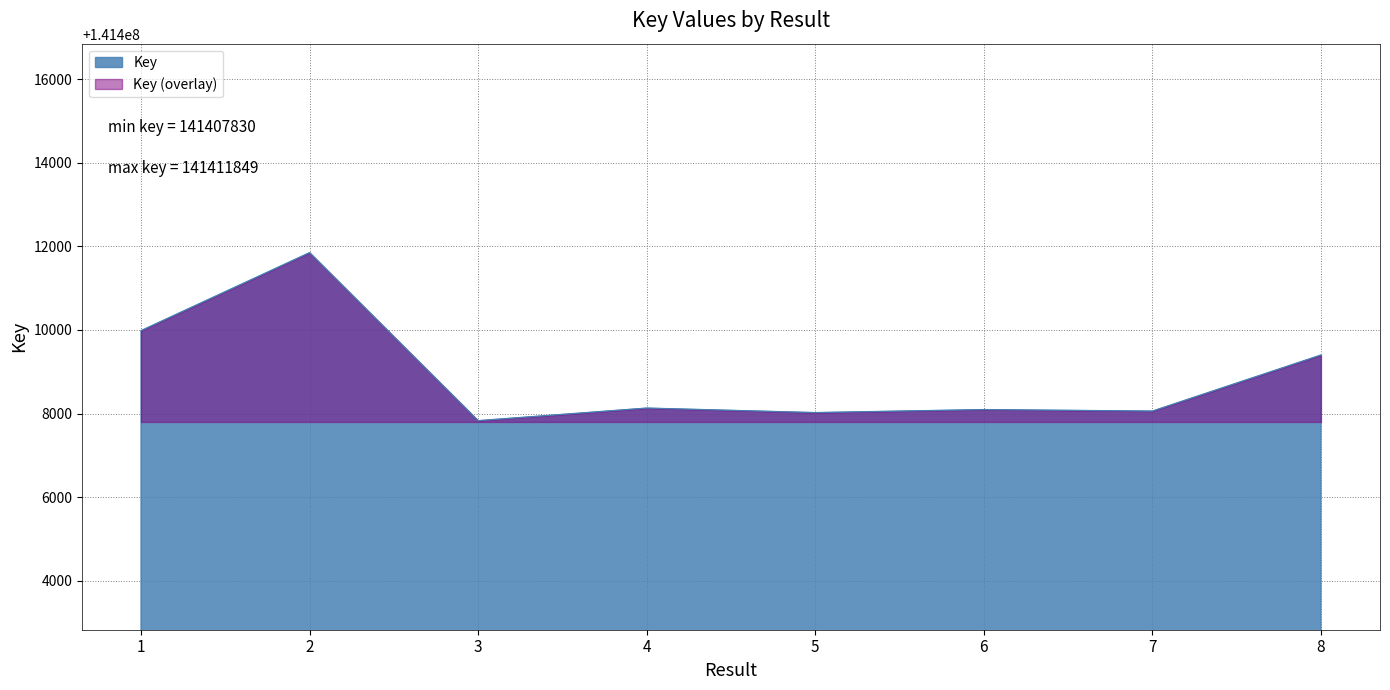

What is the average value?

141408921